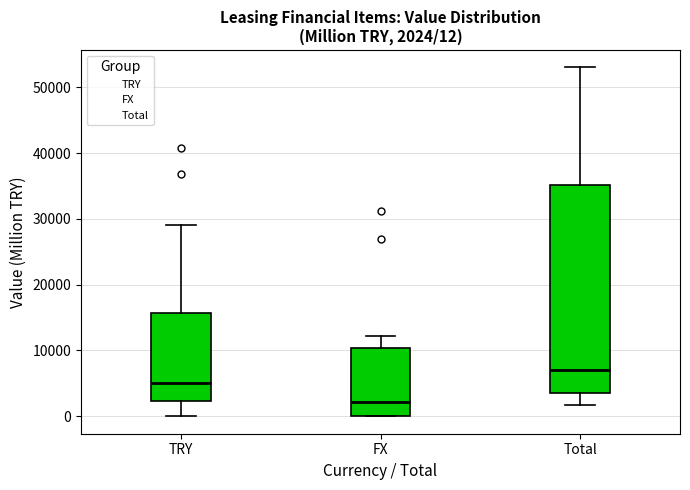

Which box's median line is the highest?

Total